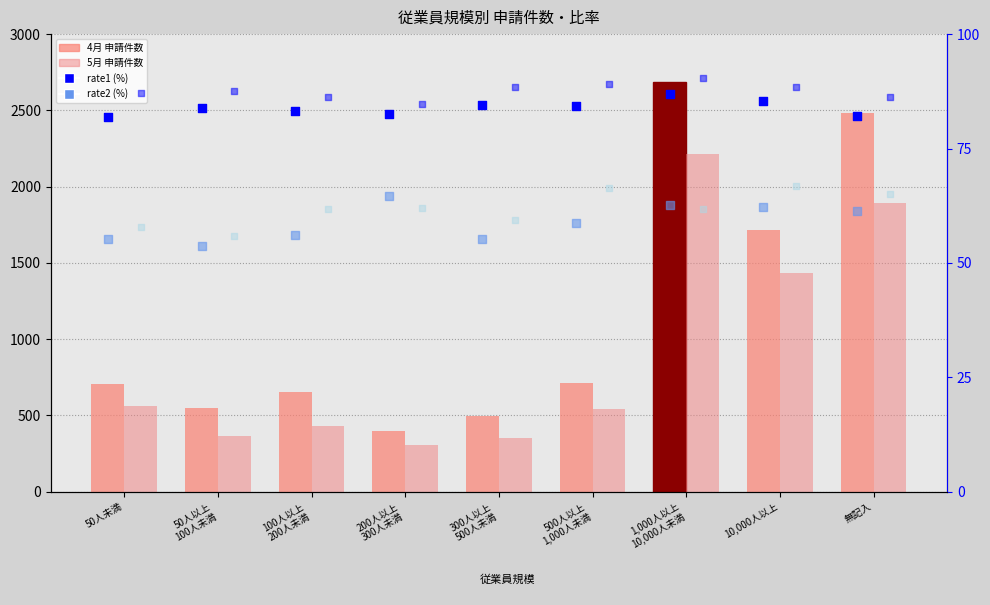

Which series reaches the minimum Y coordinate?

4月 rate2